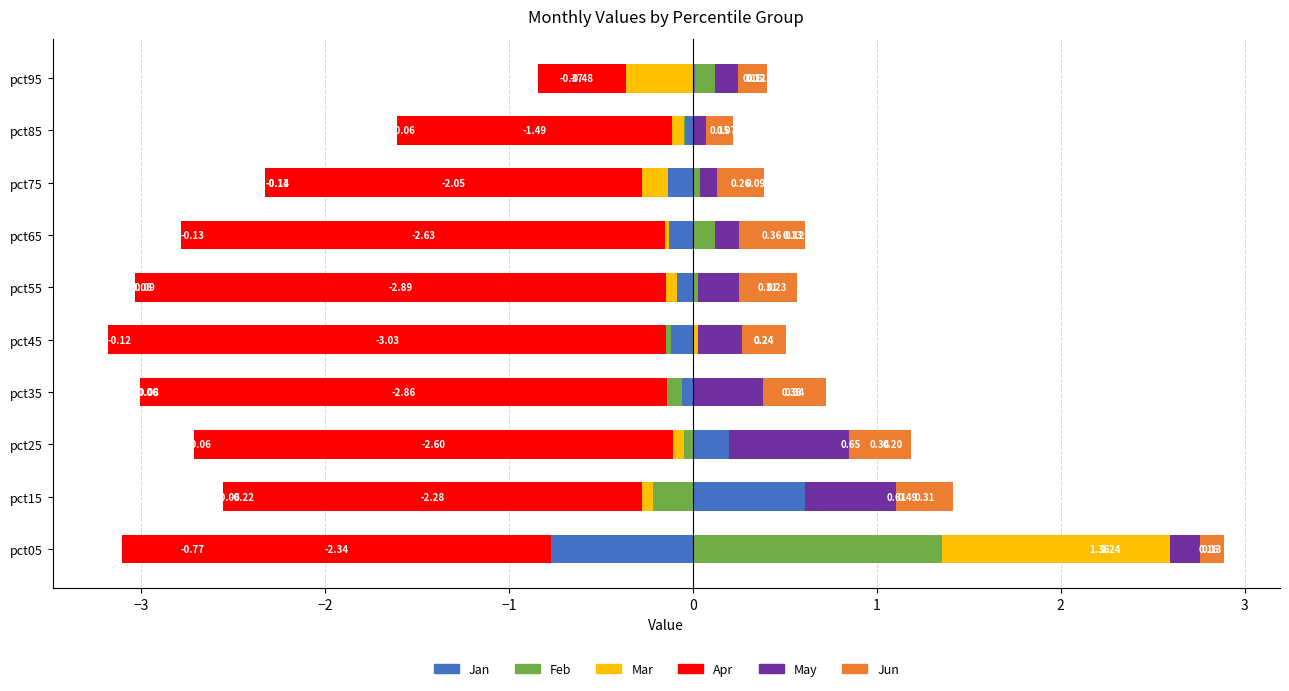

Between pct95 and pct55, which is larger?

pct95